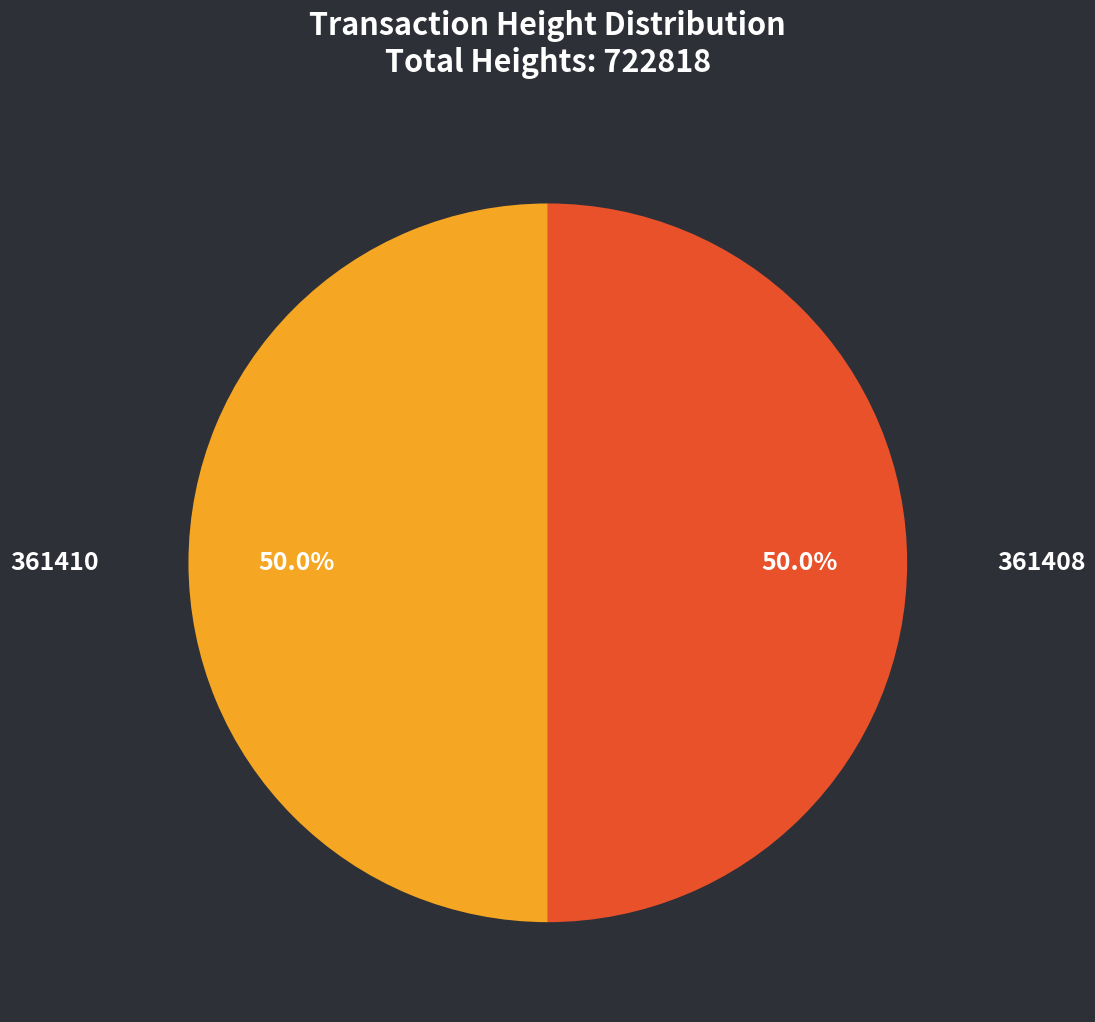

What is the ratio of the value at 361410 to the value at 361408?

1.0